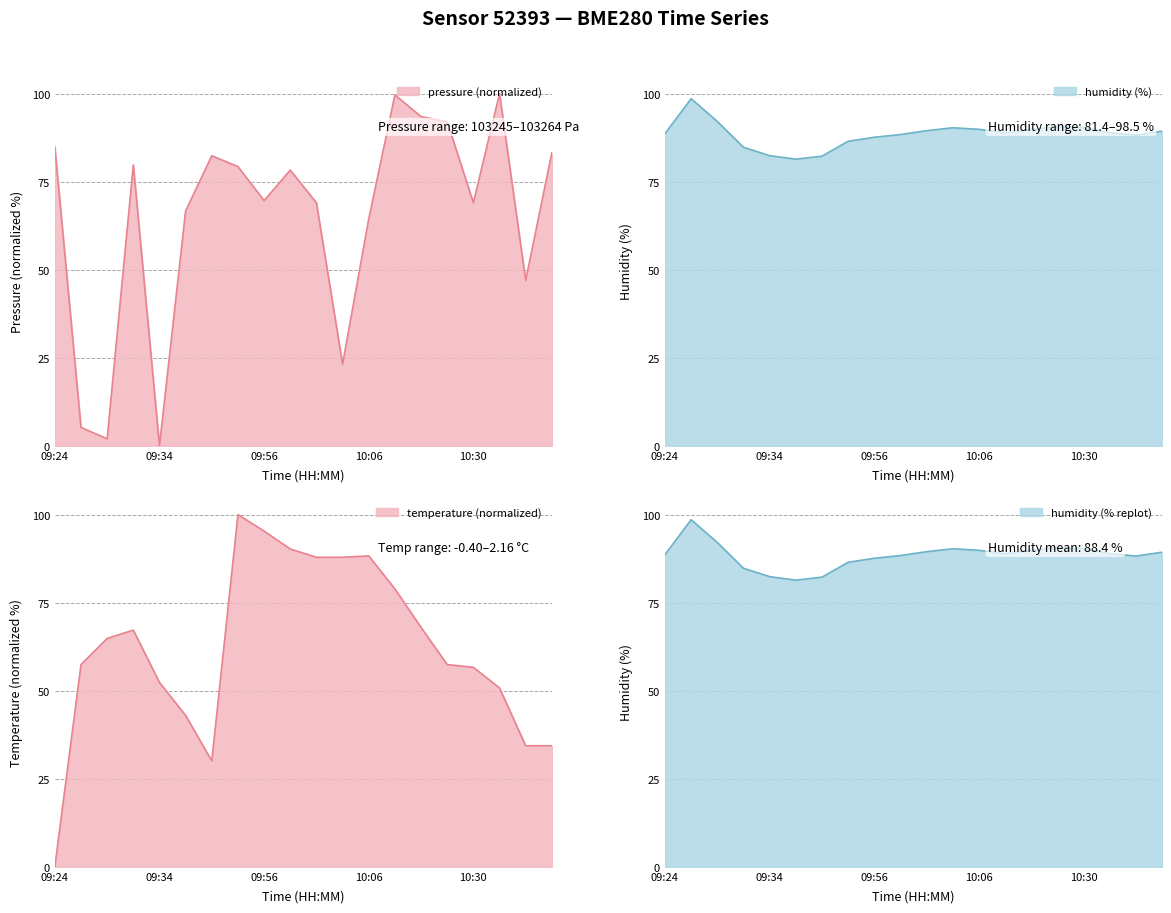

The temperature series shows 95.3 at 09:56. True or false?

True